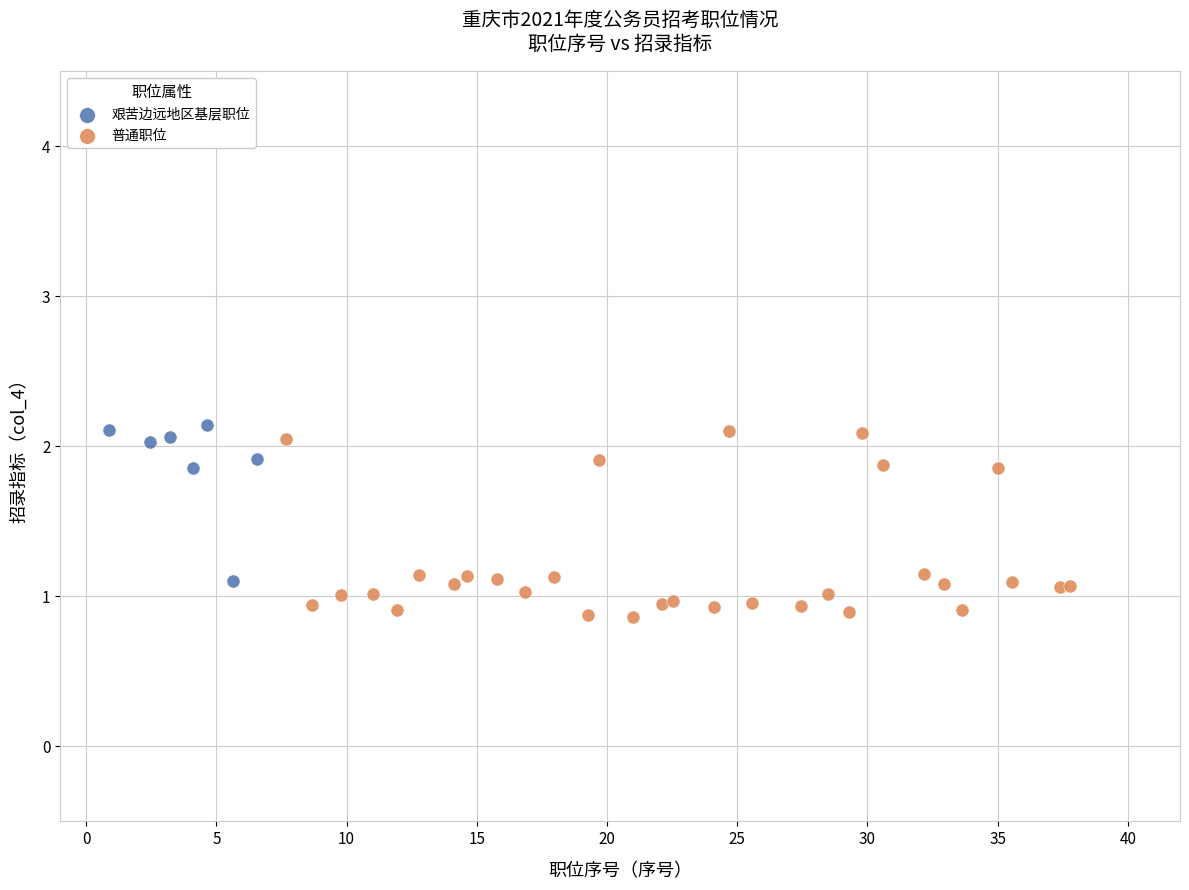

Which series reaches the minimum Y coordinate?

普通职位